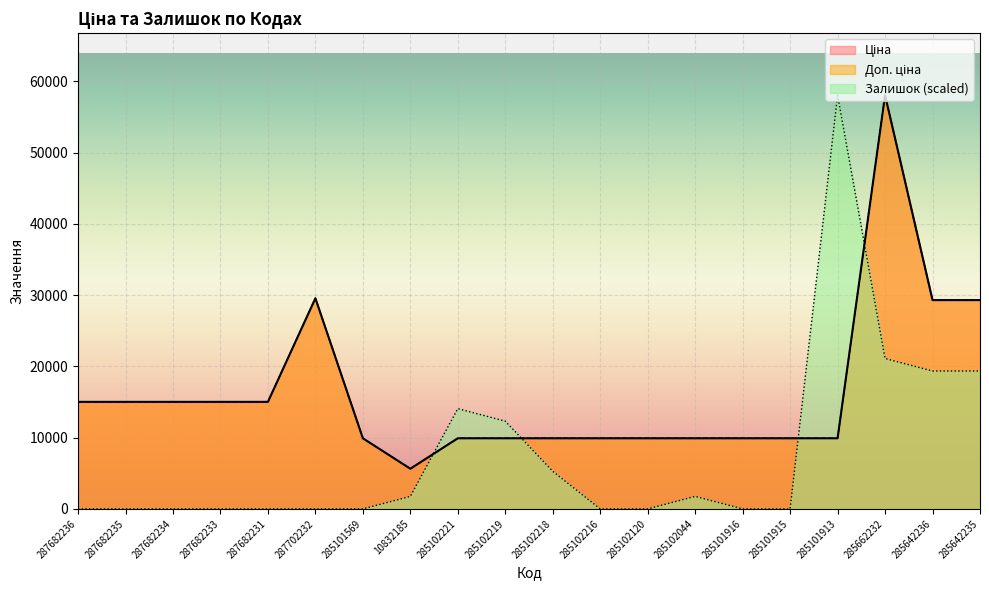

Where do Залишок and Доп. ціна first cross each other?

10832185 and 285102221